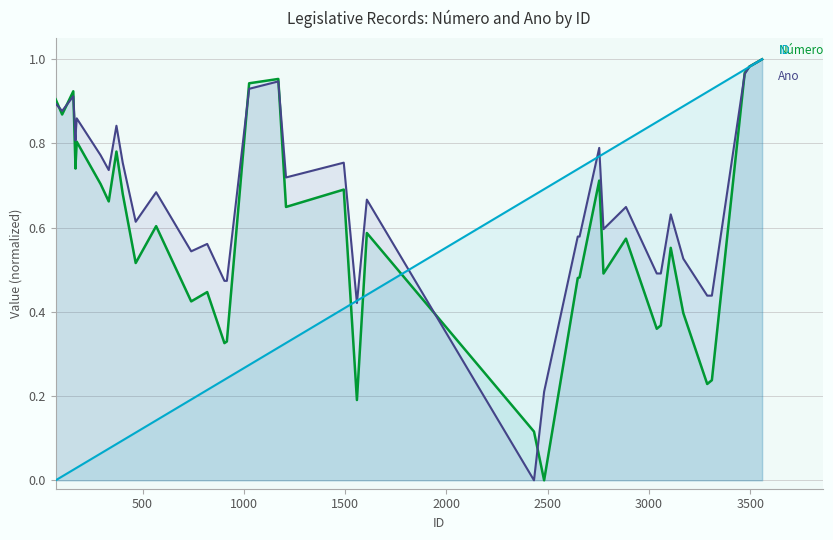

True or false: ID has more than 2 interior local peaks.

False